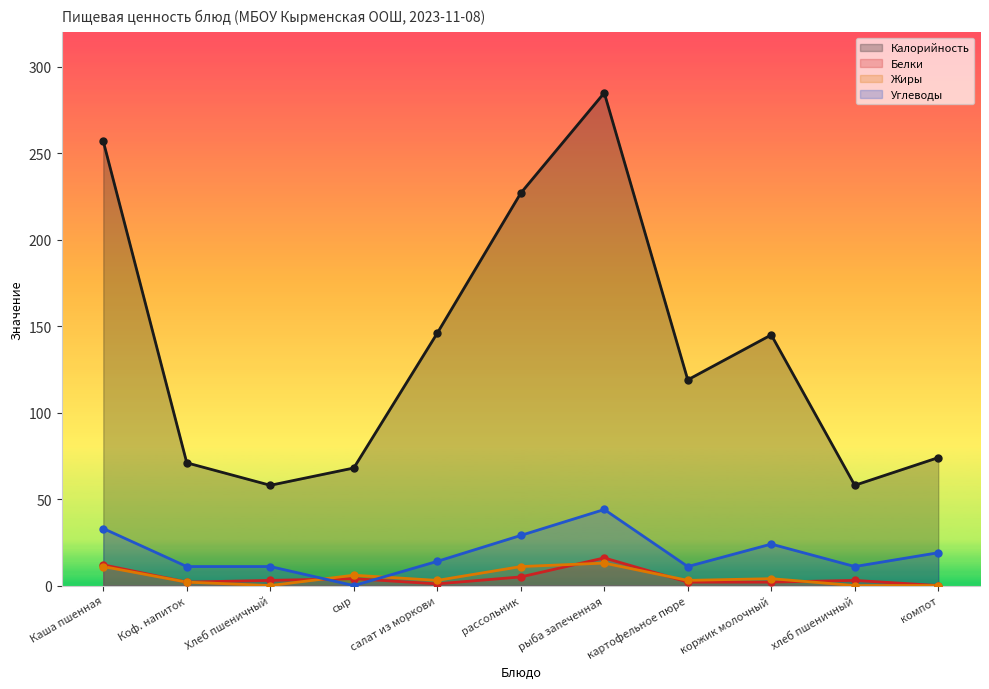

How many values in the Жиры series are below 3?

4